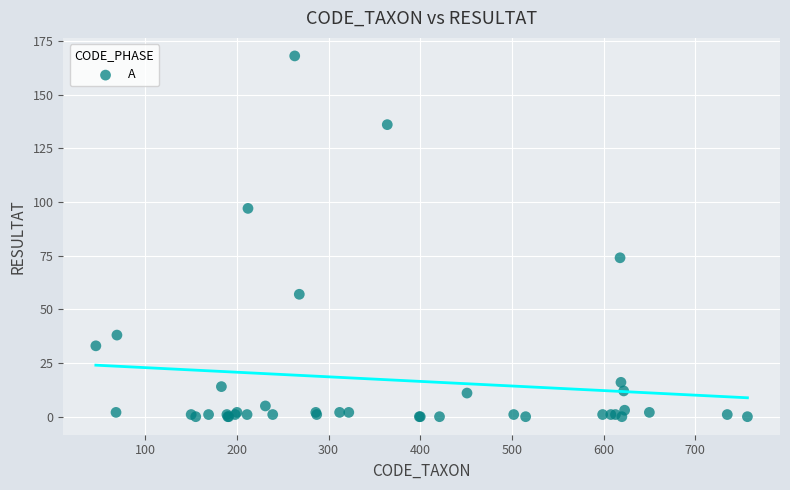

What Y value in the scatter plot is closest to 84?

74